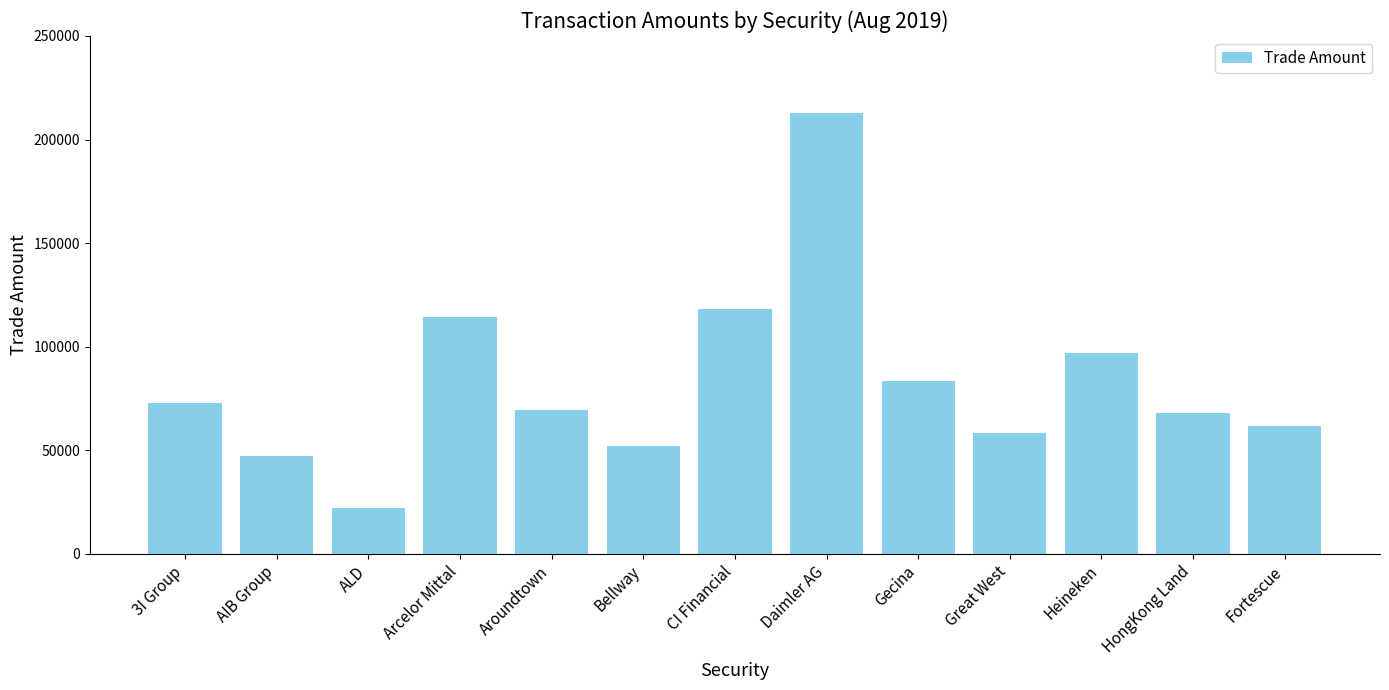

Where does the data first go above 69538?

3I Group